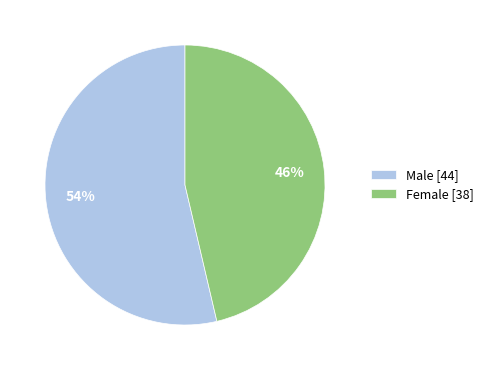

What is the largest slice in the pie chart?

Male